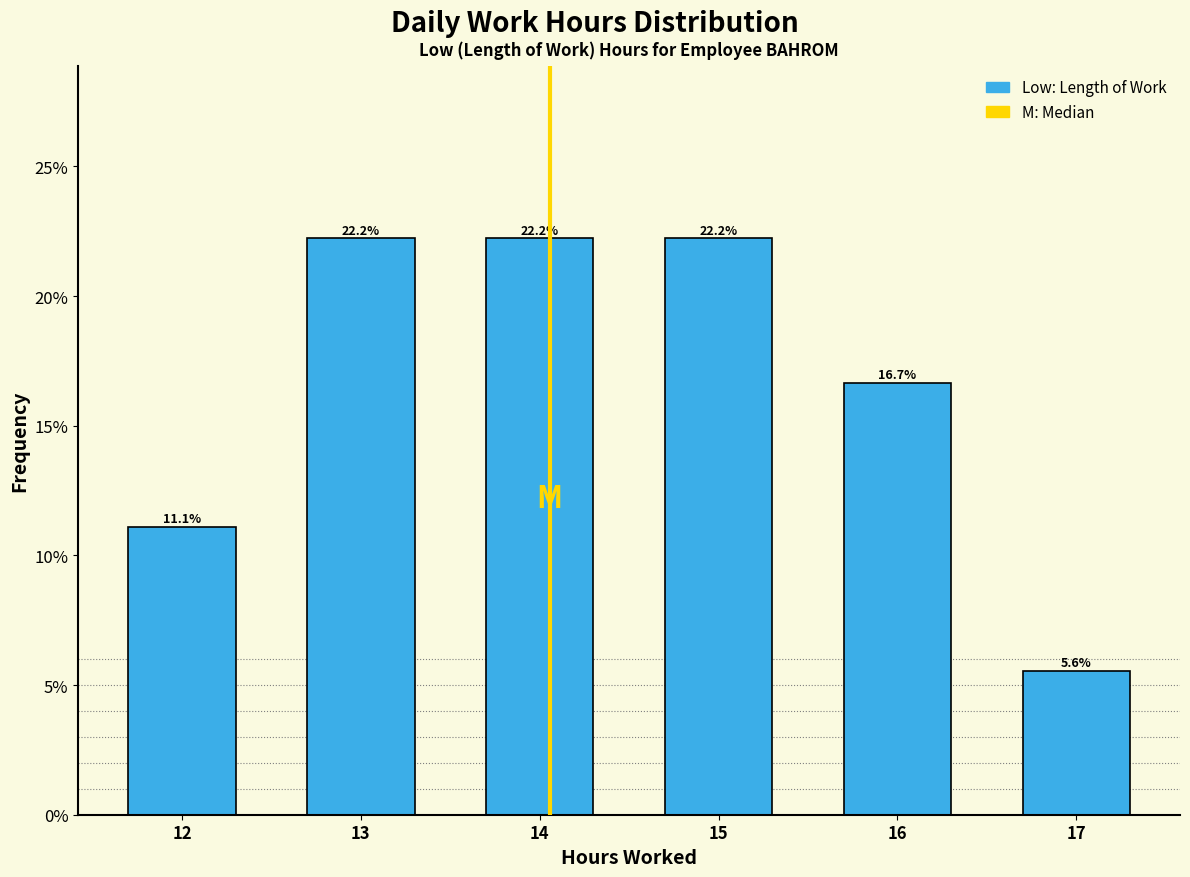

Reading left to right, transcribe this chart: for each bar, give the range it covers on the x-axis and its height.

11.5 to 12.5: 11.1
12.5 to 13.5: 22.2
13.5 to 14.5: 22.2
14.5 to 15.5: 22.2
15.5 to 16.5: 16.7
16.5 to 17.5: 5.6